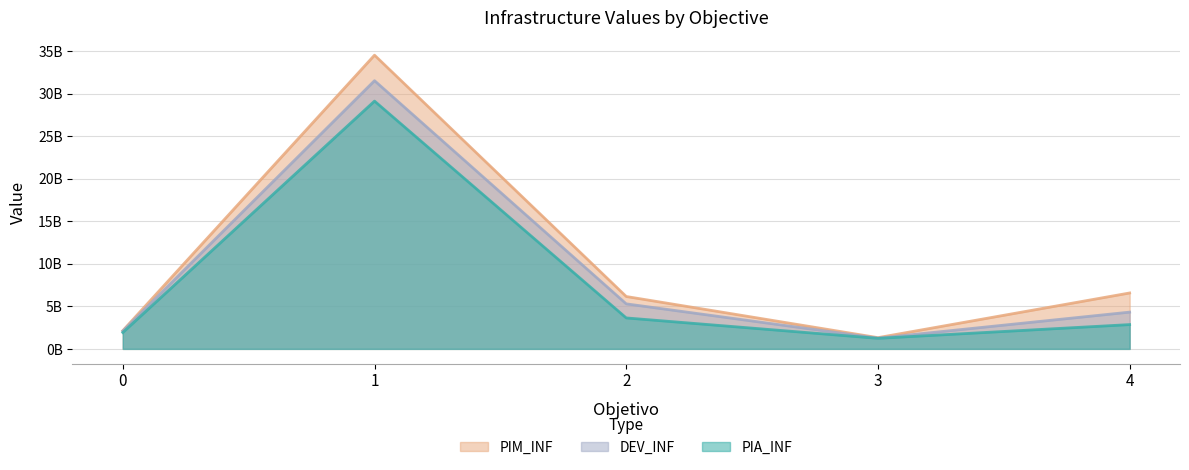

Does the chart have visible grid lines?

Yes